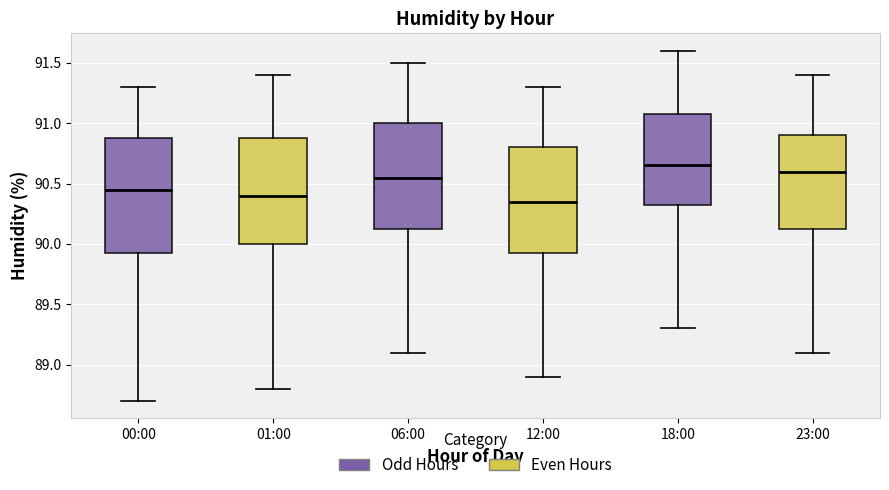

Where is the upper edge of the box for 23:00 on the y-axis? The values are not printed on the chart, so give them approximately, as read against the axis.

90.90